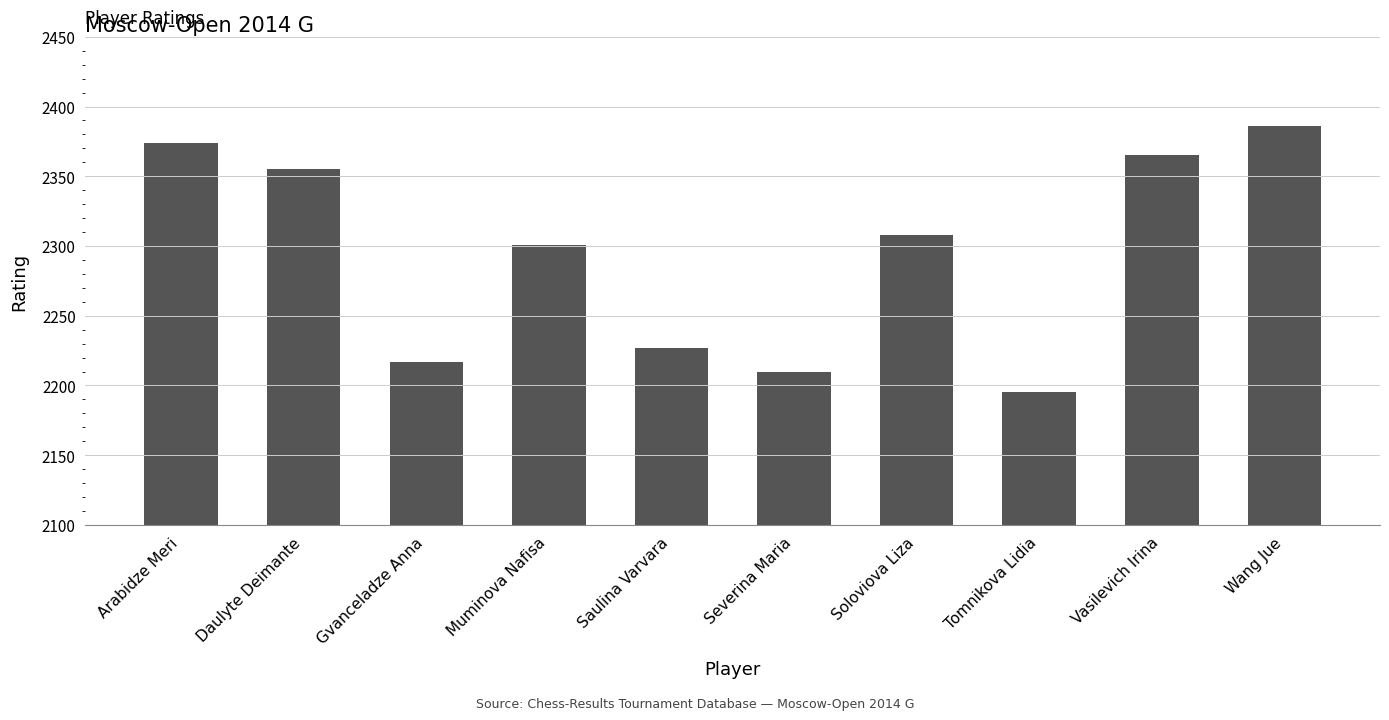

List the labels in order of value, smallest first.

Tomnikova Lidia, Severina Maria, Gvanceladze Anna, Saulina Varvara, Muminova Nafisa, Soloviova Liza, Daulyte Deimante, Vasilevich Irina, Arabidze Meri, Wang Jue